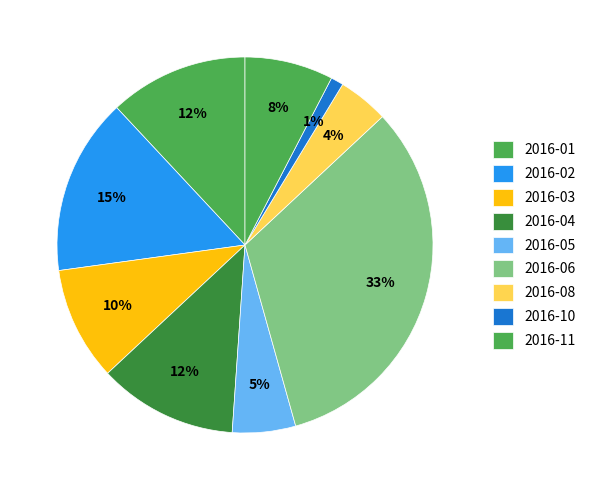

Count the number of slices in the pie.

9